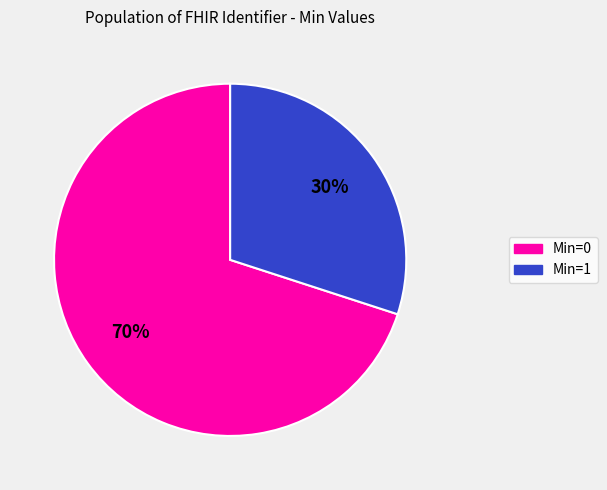

To the nearest percent, what is the average slice percentage?

50%